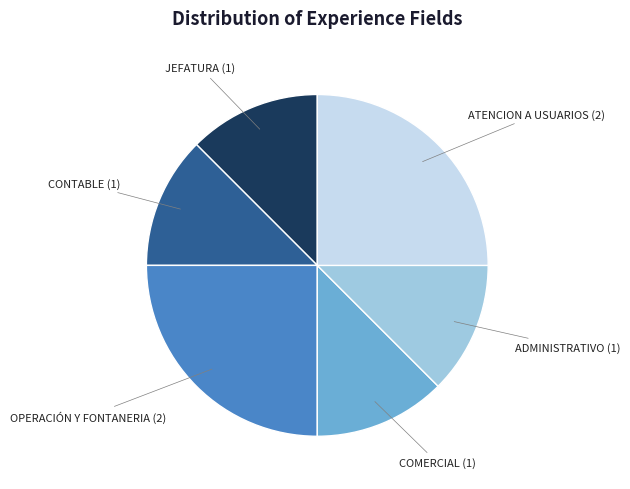

Do COMERCIAL and OPERACIÓN Y FONTANERIA together represent more than half of the pie?

No